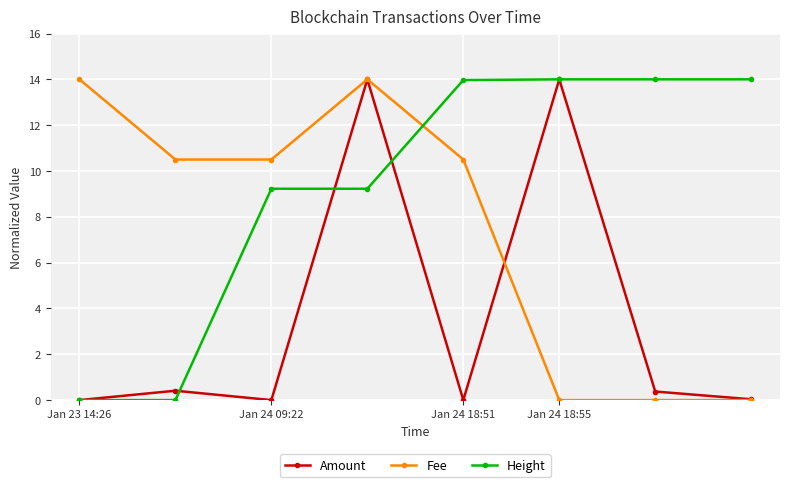

What is the highest value of the Amount series?

14.0